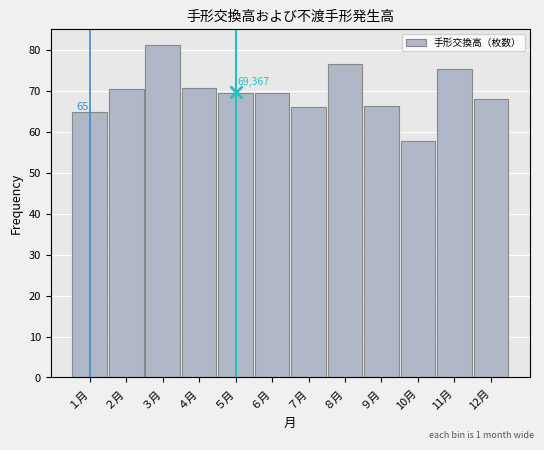

What is the difference between the maximum and second lowest values?

16.2